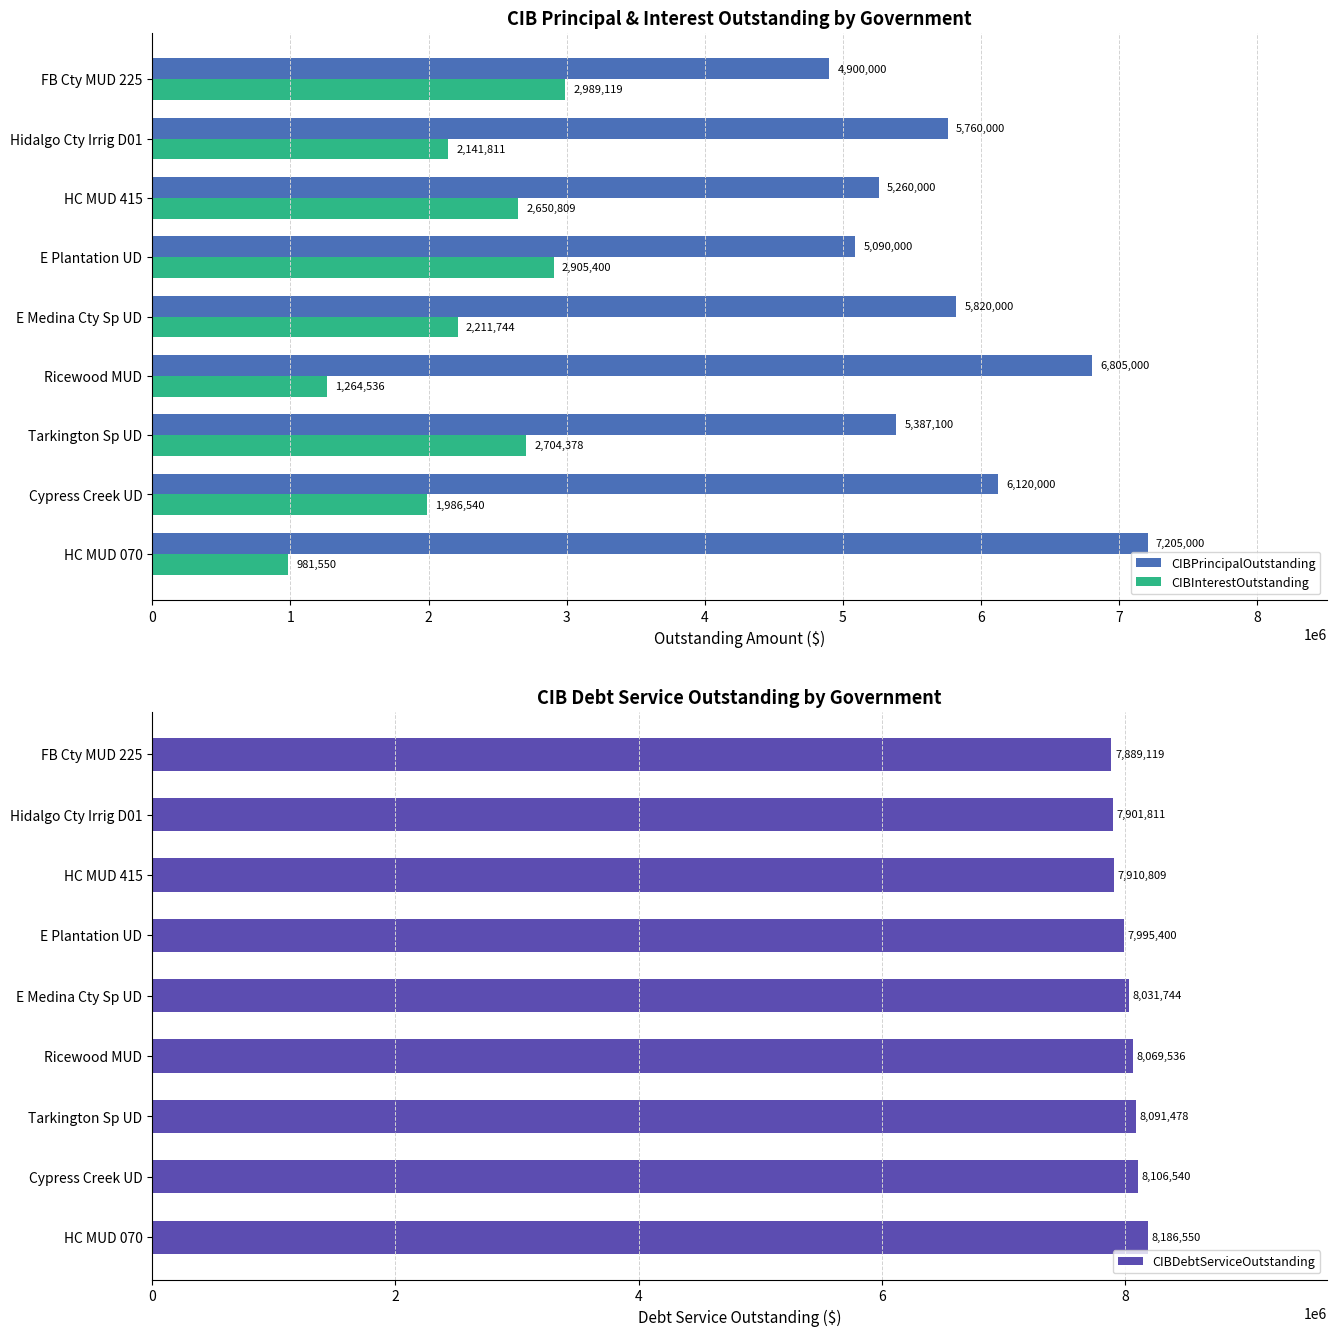

What are all the series names shown in the legend?

CIBPrincipalOutstanding, CIBInterestOutstanding, CIBDebtServiceOutstanding